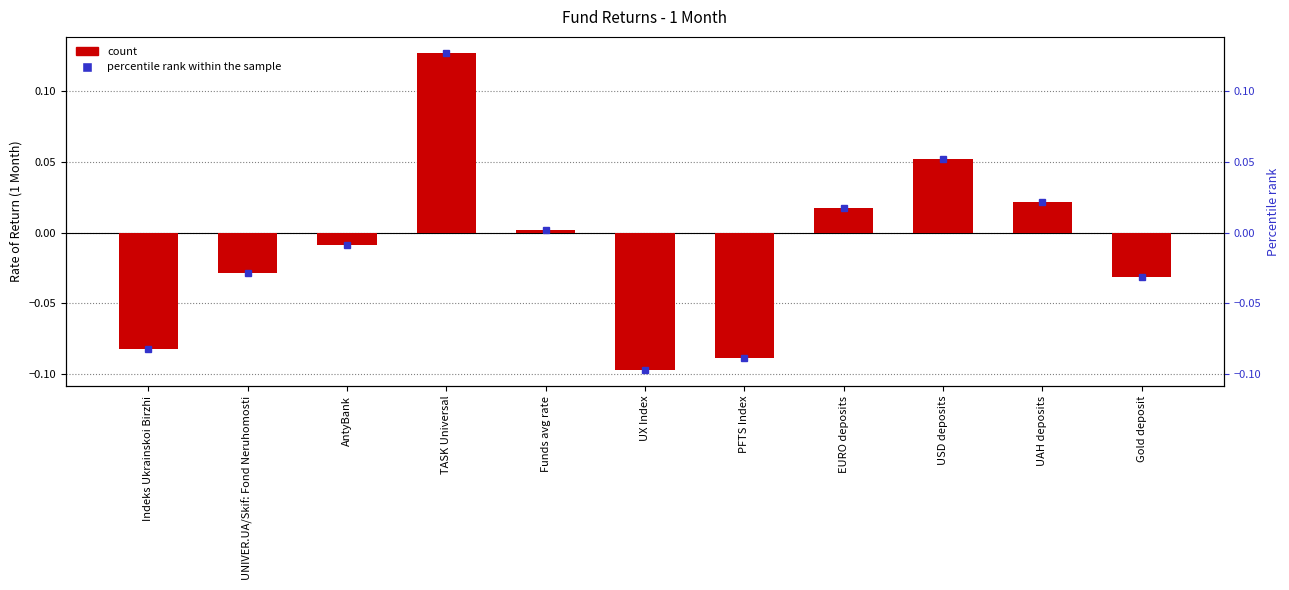

List the labels in order of value, largest first.

TASK Universal, USD deposits, UAH deposits, EURO deposits, Funds avg rate, AntyBank, UNIVER.UA/Skif: Fond Neruhomosti, Gold deposit, Indeks Ukrainskoi Birzhi, PFTS Index, UX Index